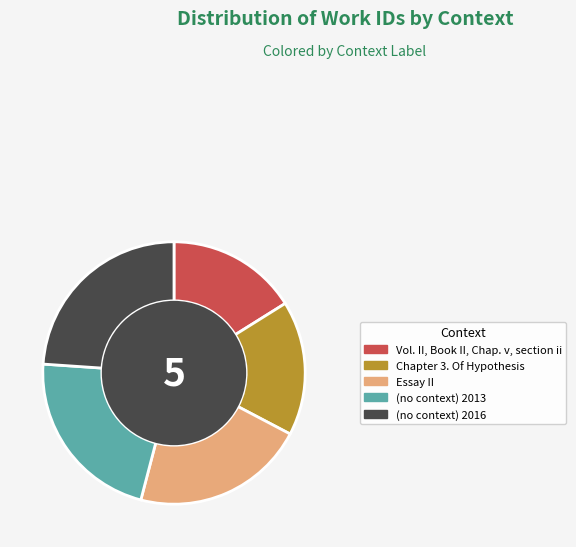

True or false: Vol. II, Book II, Chap. v, section ii accounts for 30% of the total.

False